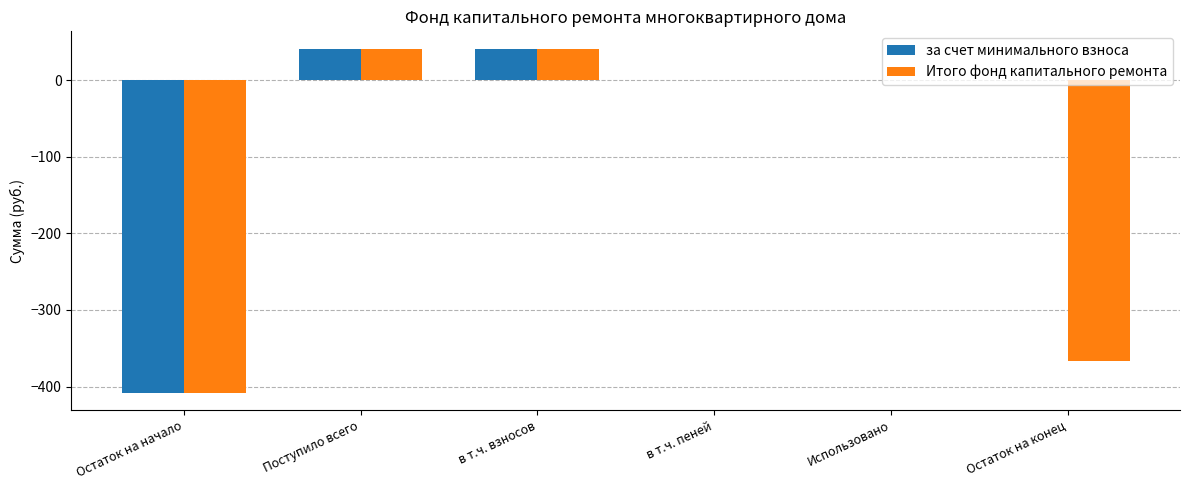

True or false: за счет минимального взноса has a value of 41.1 at в т.ч. взносов.

True